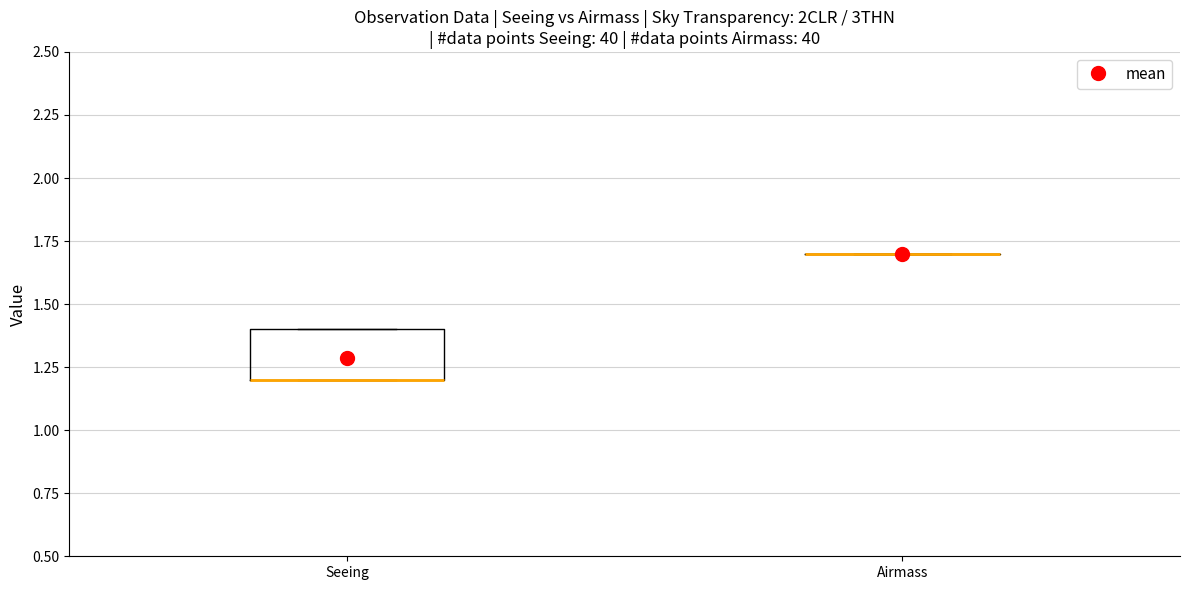

Which box is the tallest, from its lower edge to its upper edge?

Seeing